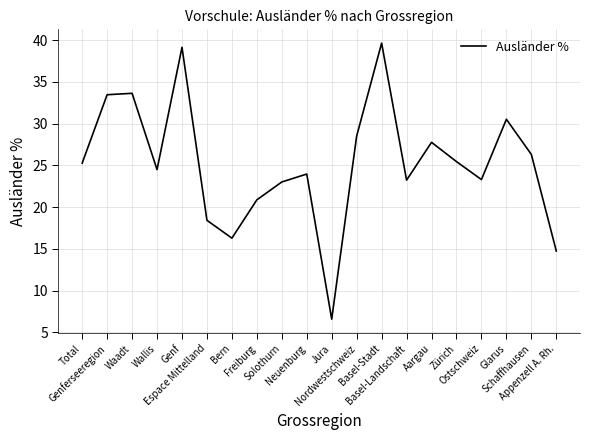

The chart shows a value of 12.7 at Ostschweiz. True or false?

False